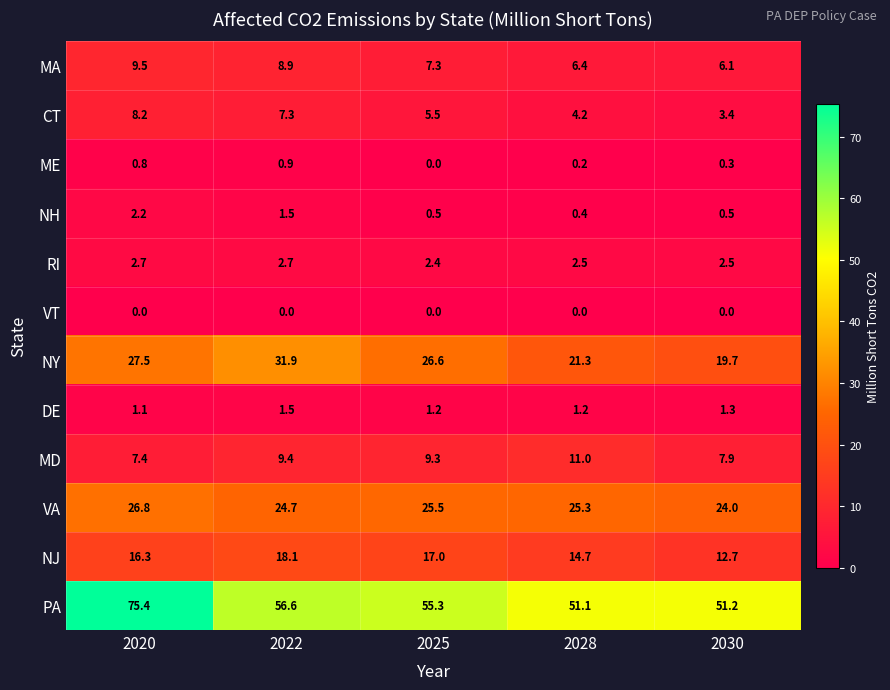

Is it true that MD equals 7.9 at 2030?

True